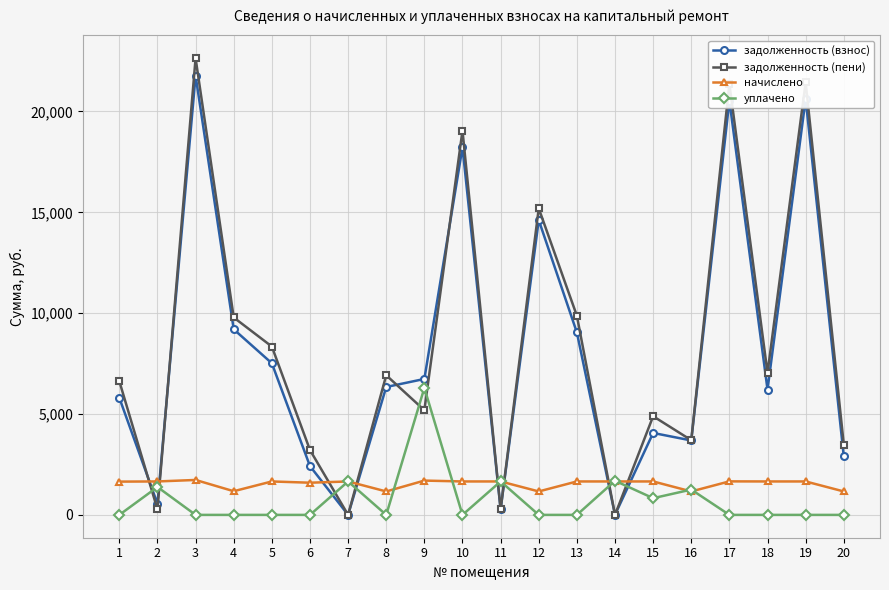

What is the average value of the задолженность (пени) series?

8466.9